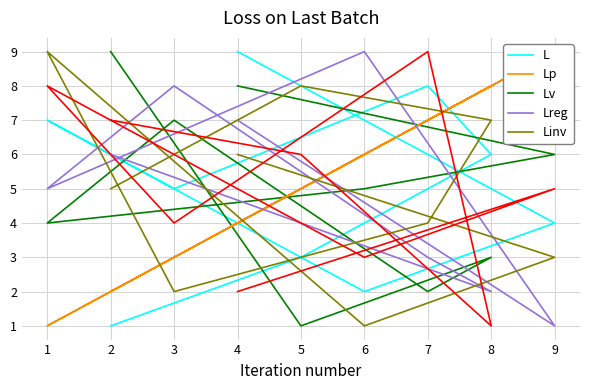

True or false: Lv has more than 1 interior local peaks.

True